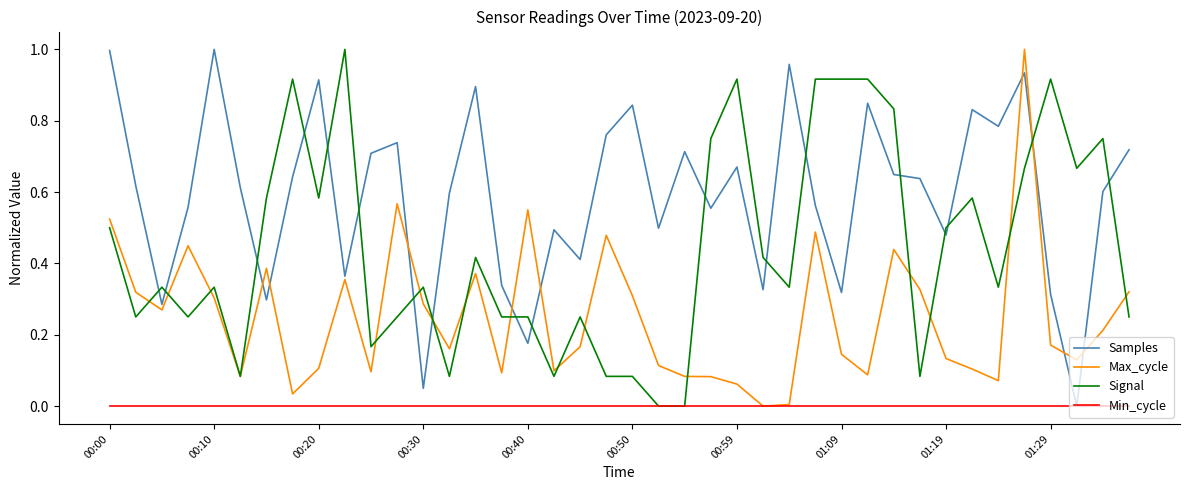

What are all the series names shown in the legend?

Samples, Max_cycle, Signal, Min_cycle